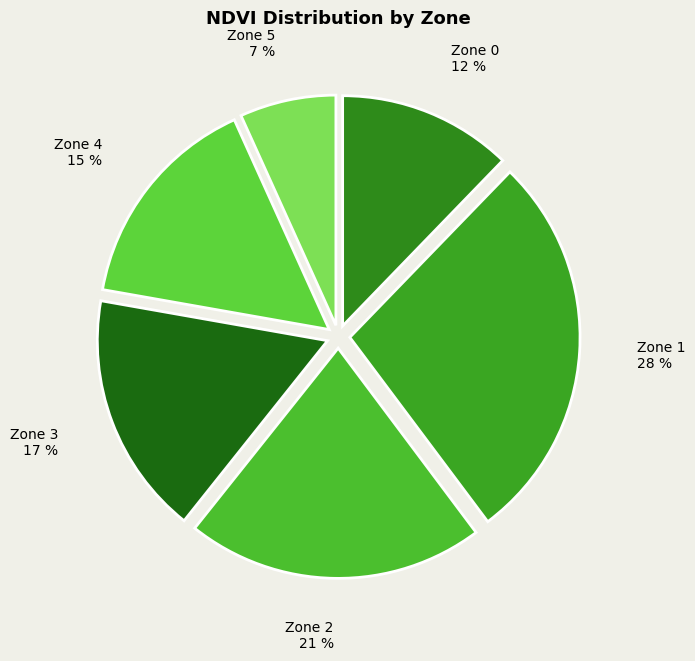

Rank the categories by value from lowest to highest.

Zone 5, Zone 0, Zone 4, Zone 3, Zone 2, Zone 1